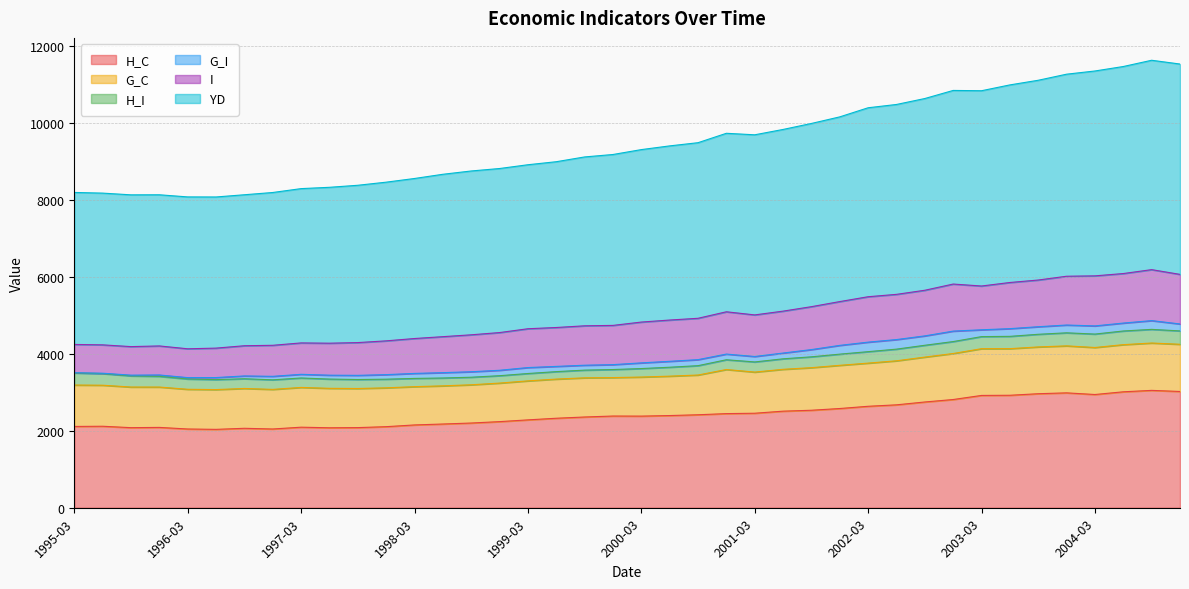

Where do G_C and I first cross each other?

1999-06 and 1999-09